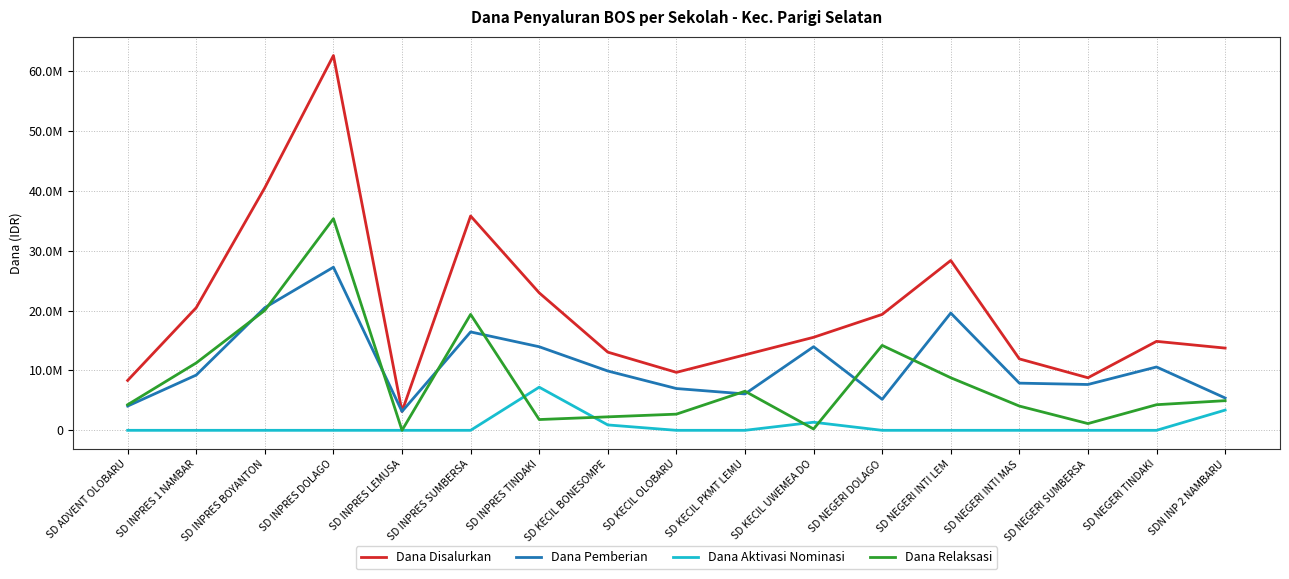

What are all the series names shown in the legend?

Dana Disalurkan, Dana Pemberian, Dana Aktivasi Nominasi, Dana Relaksasi